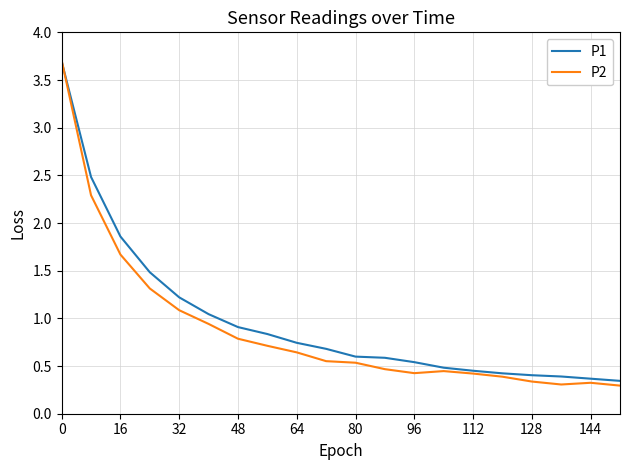

Which series has the largest range (max minus min)?

P2